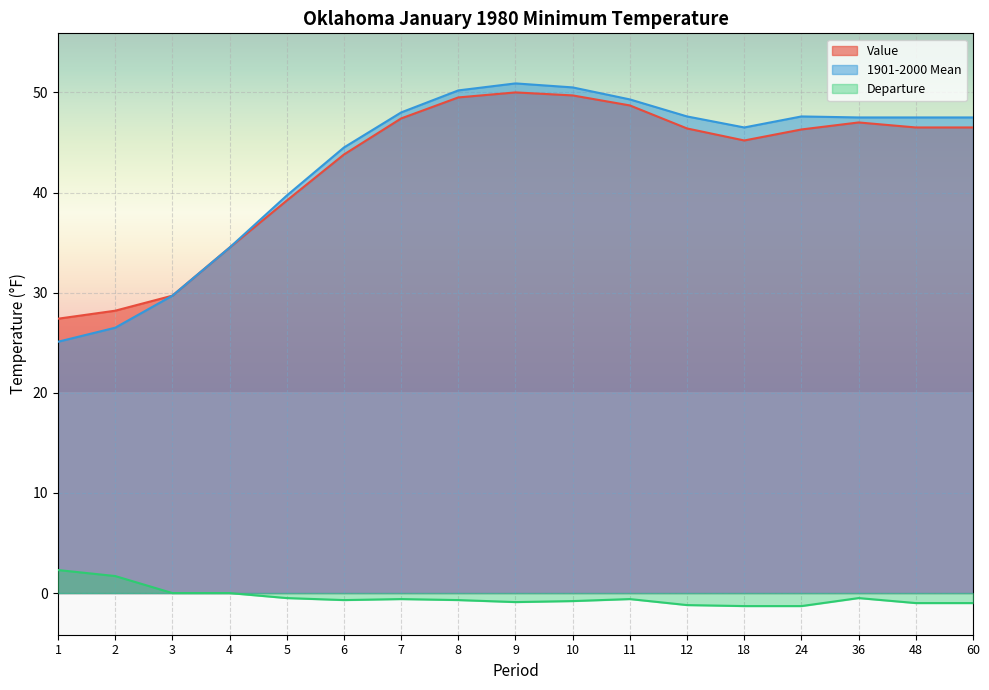

List the labels in order of Departure value, largest first.

1, 2, 3, 4, 5, 36, 7, 11, 6, 8, 10, 9, 48, 60, 12, 18, 24